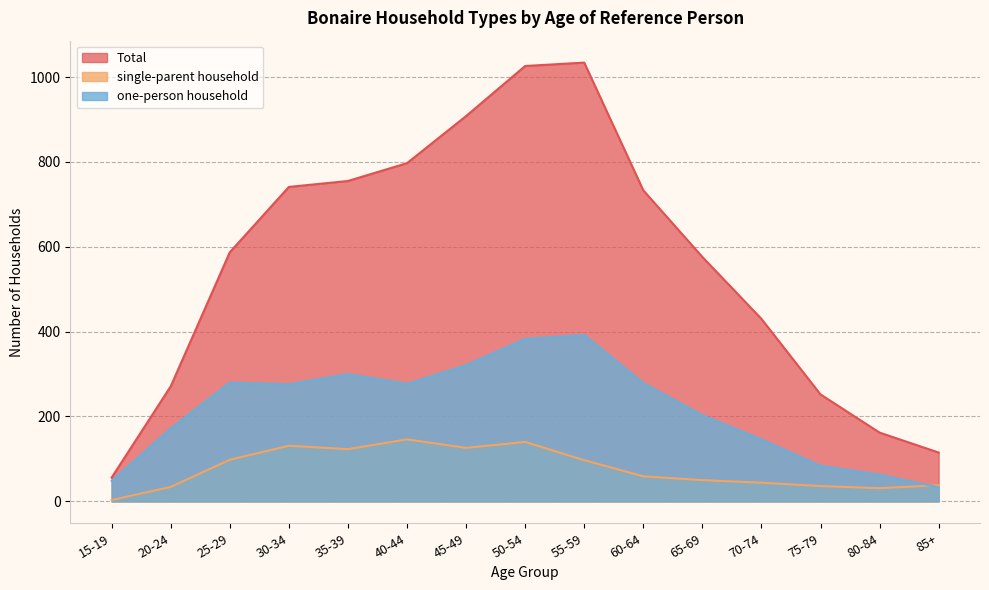

Reading left to right, list all the values displayed in this chart.

Total: 56	271	587	741	755	797	908	1026	1034	733	576	430	252	162	115
single-parent household: 3	34	98	131	123	146	126	140	97	59	50	44	36	31	38
one-person household: 48	172	280	276	300	277	321	383	392	279	203	146	84	63	33